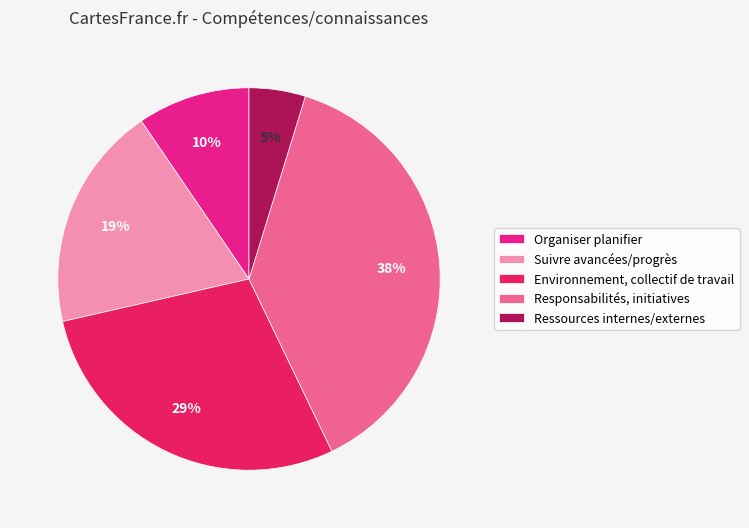

What is the ratio of the value at Environnement, collectif de travail to the value at Suivre avancées/progrès?

1.5